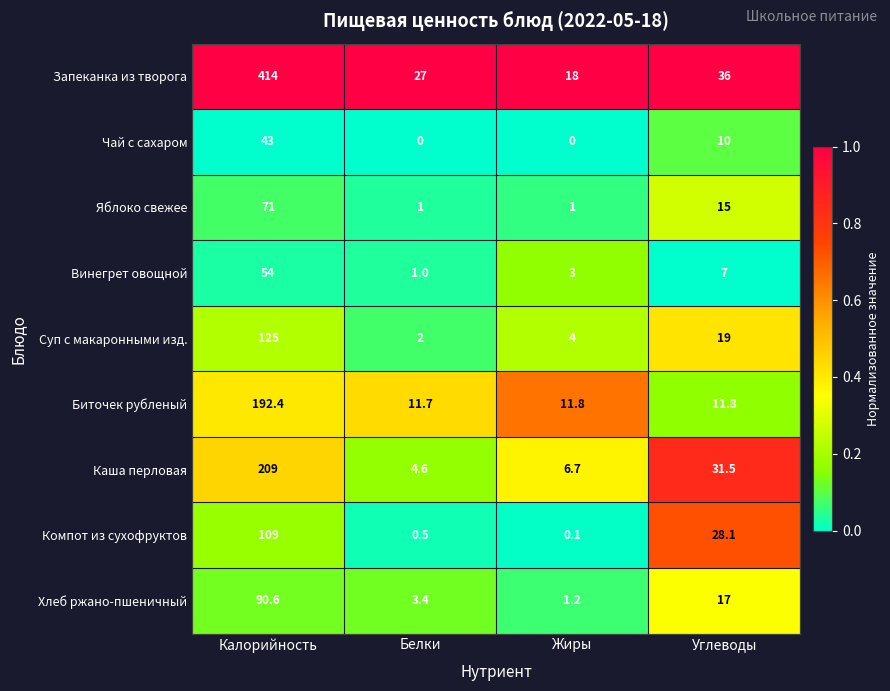

What is the difference between the maximum and minimum values in the Каша перловая series?

204.4